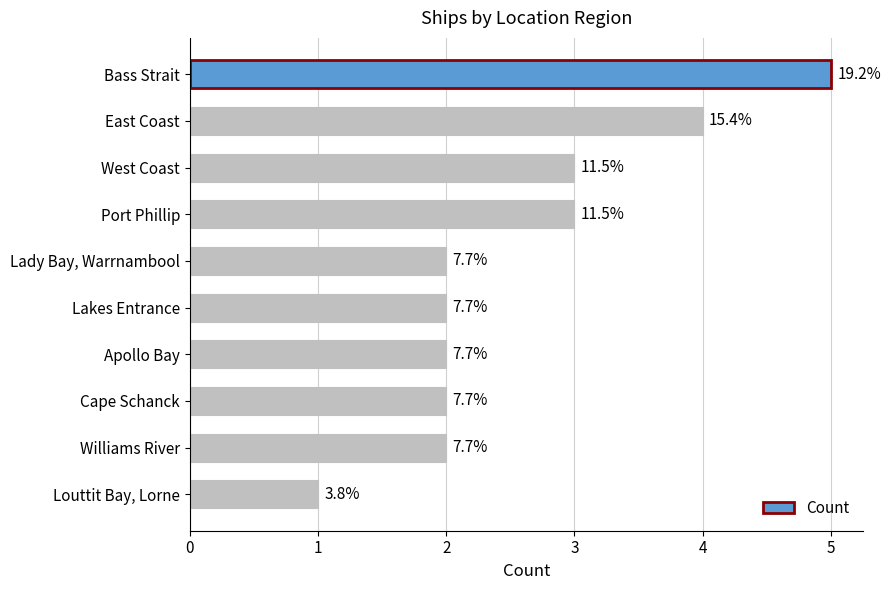

Does the chart contain any negative values?

No